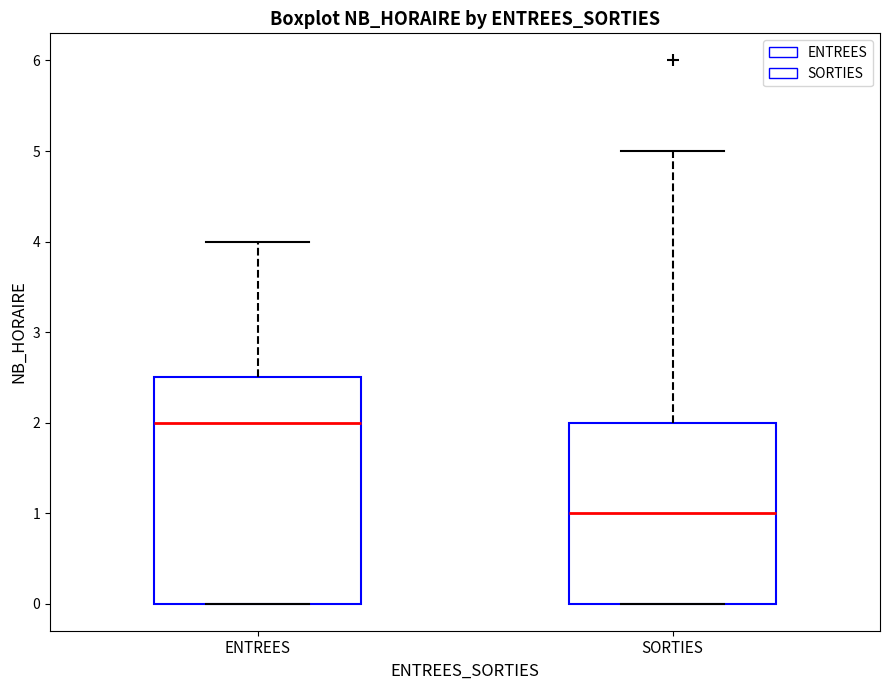

Reading left to right, read every box against the y-axis: the position of its median line, the range the box covers, and the ends of its whiskers. The values are not printed on the chart, so give them approximately, as read against the axis.

ENTREES: median 2.0, box 0.0 to 2.5, whiskers 0.0 to 4.0
SORTIES: median 1.0, box 0.0 to 2.0, whiskers 0.0 to 5.0